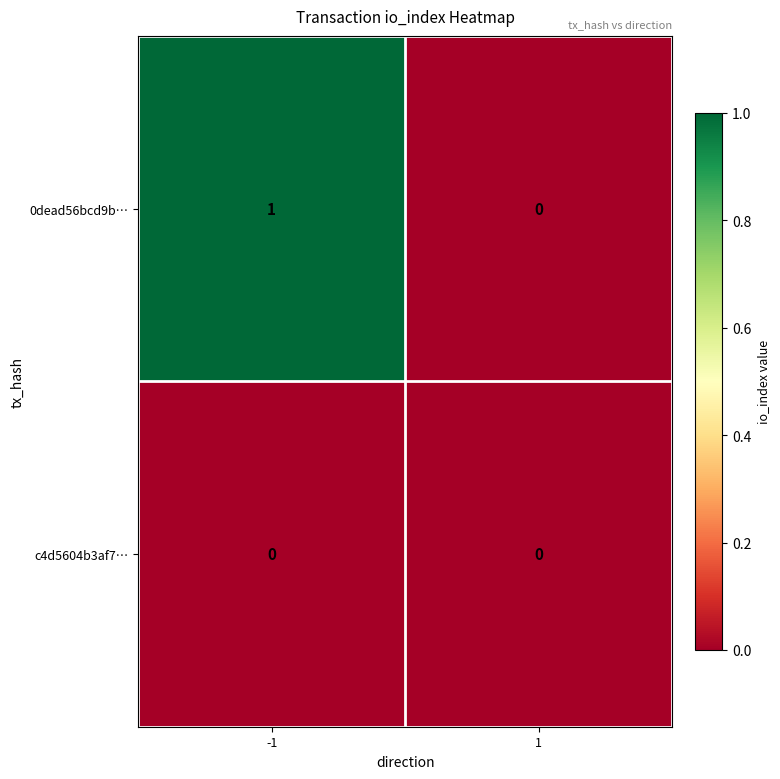

The c4d5604b3af7… series shows 0 at 1. True or false?

True